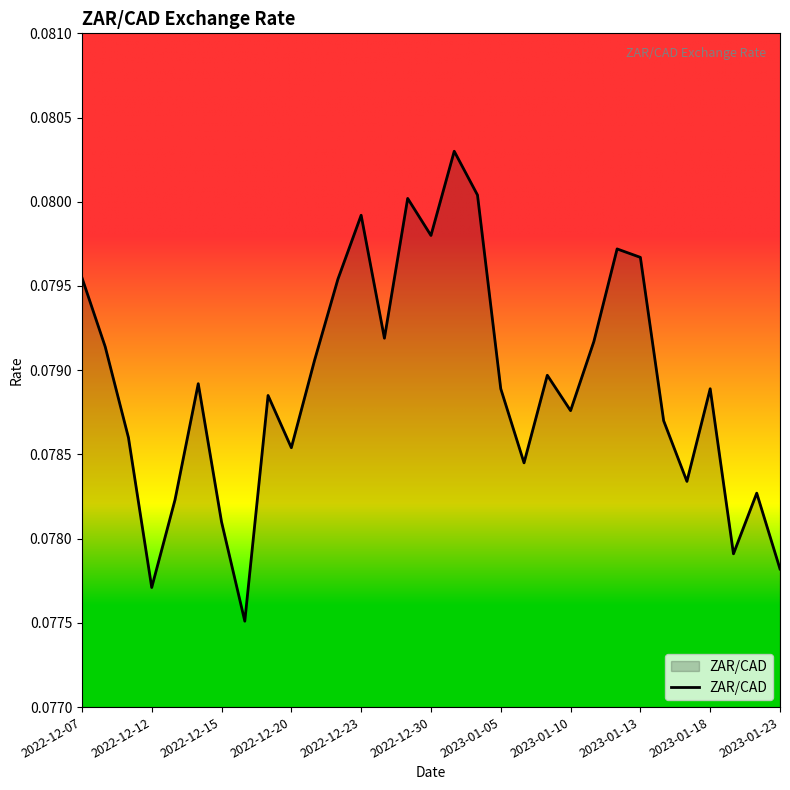

Does the chart display data point markers on the line(s)?

No